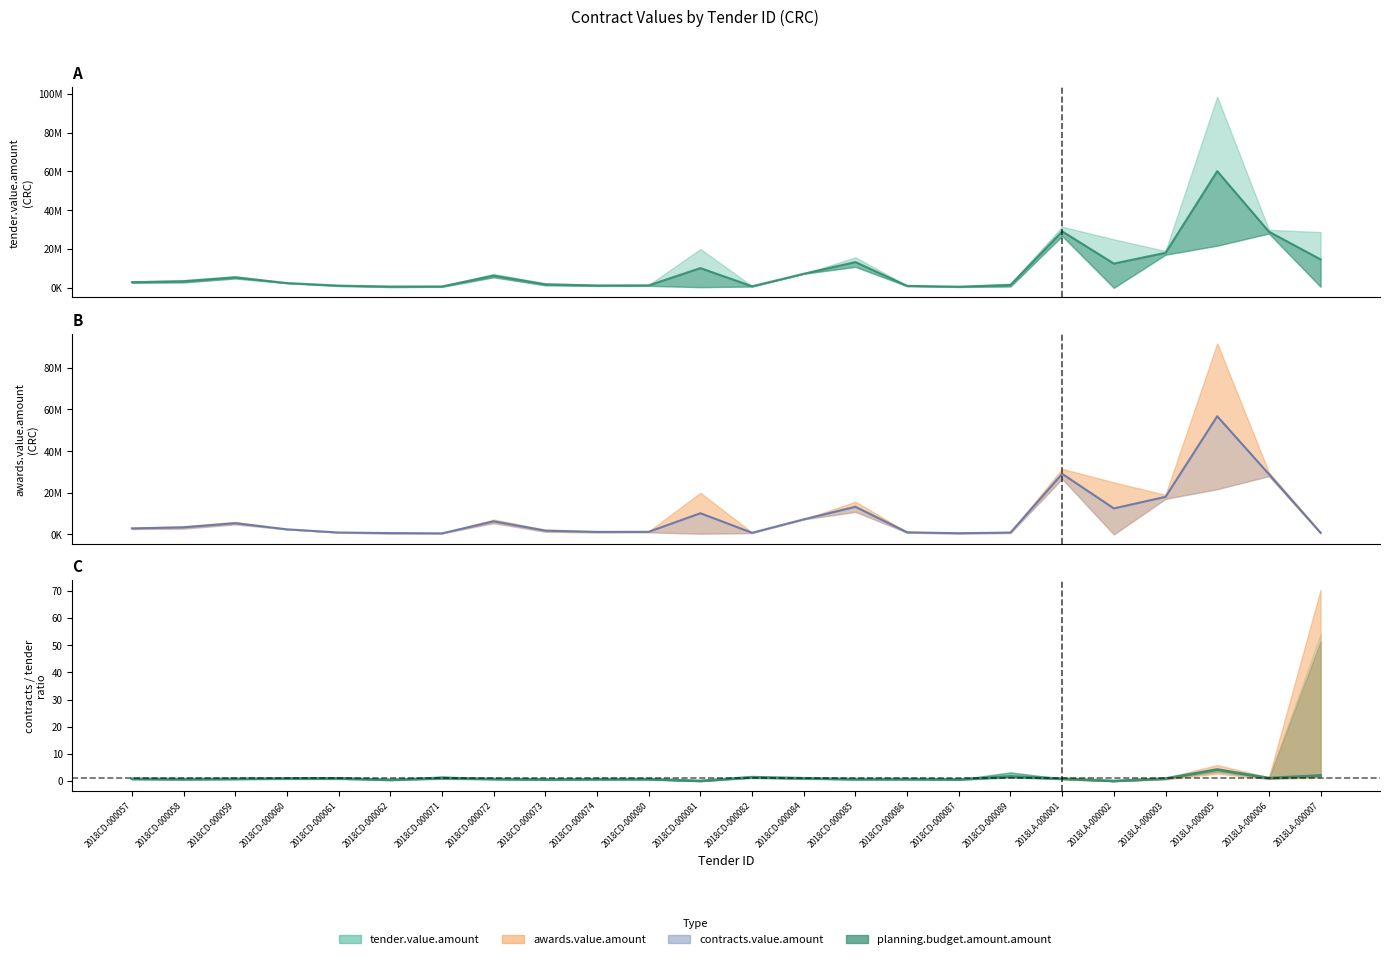

How many interior local valleys (lower than both neighbors) does the data have?

8